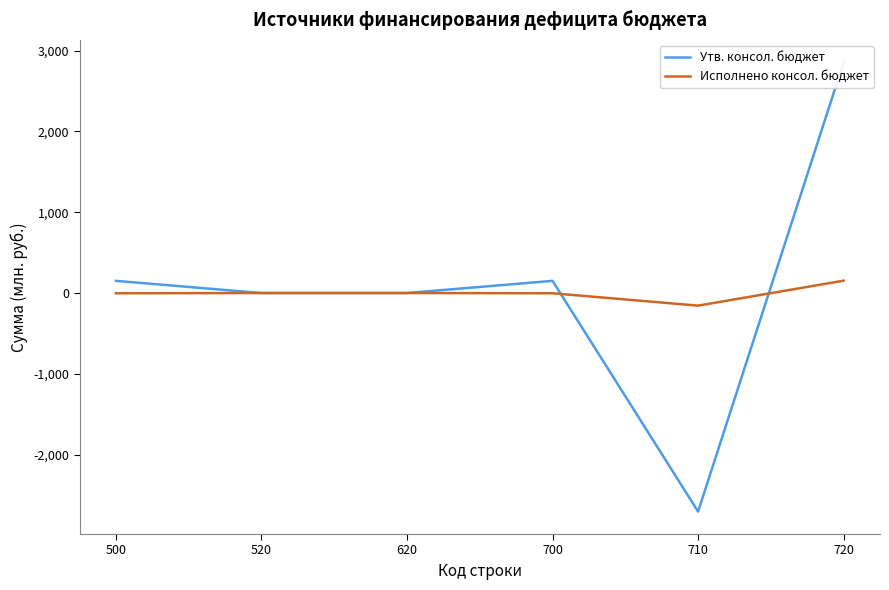

Which label corresponds to the smallest value in the chart?

710